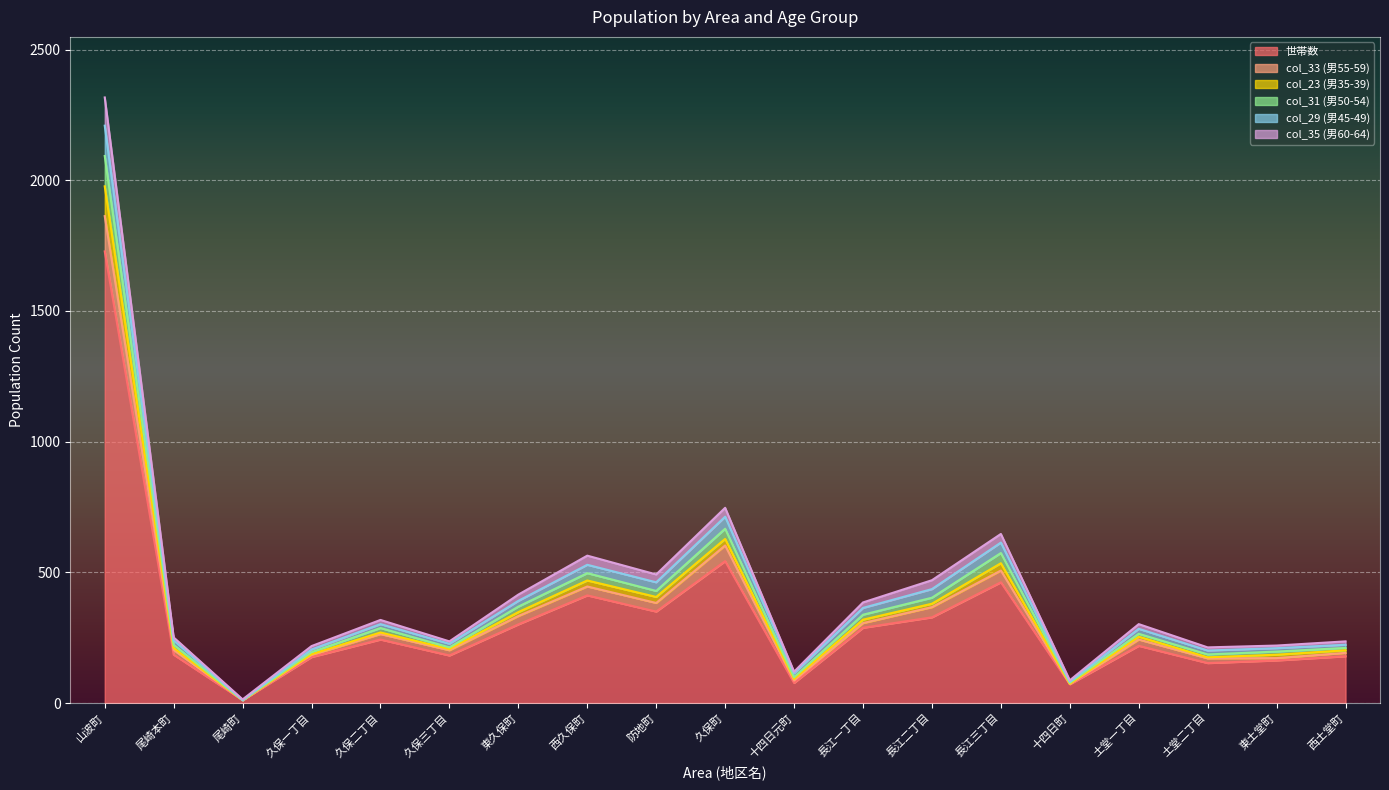

How many lines are shown in the chart?

6